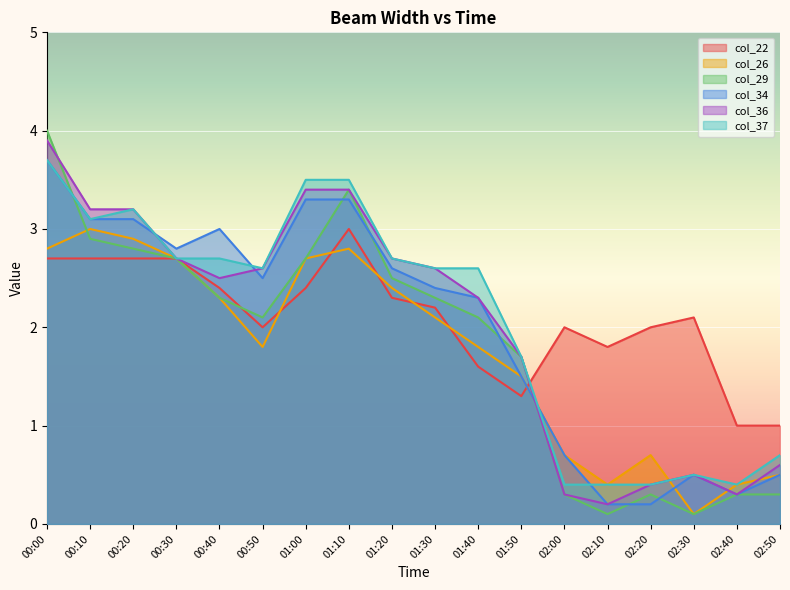

Which series has the widest spread of values?

col_29